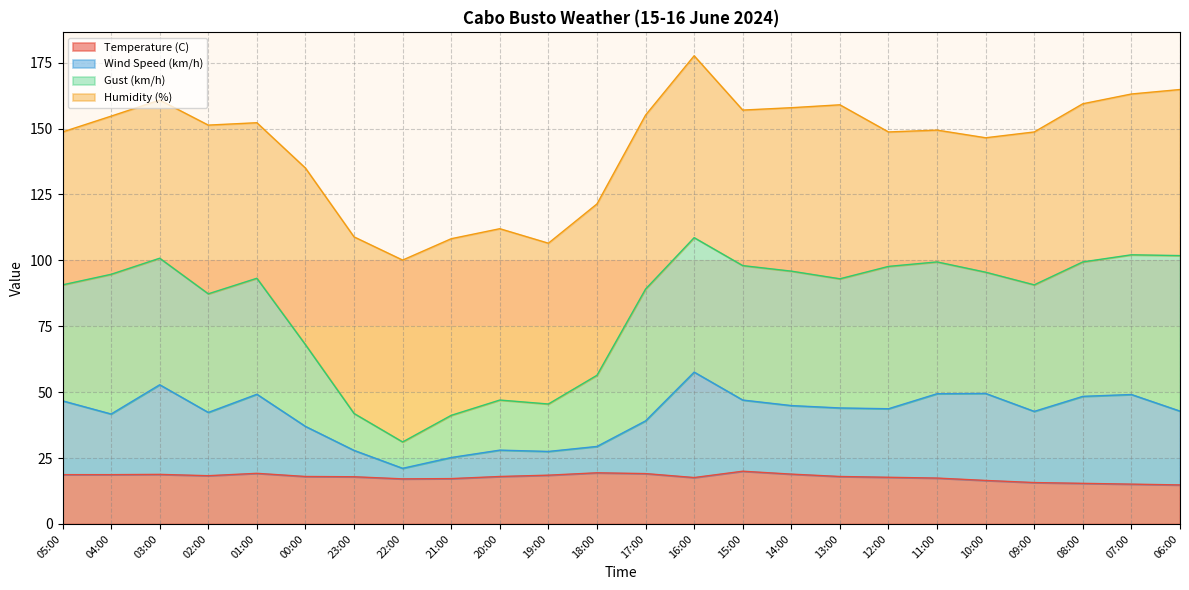

True or false: Wind Speed (km/h) and Gust (km/h) intersect in this chart.

False